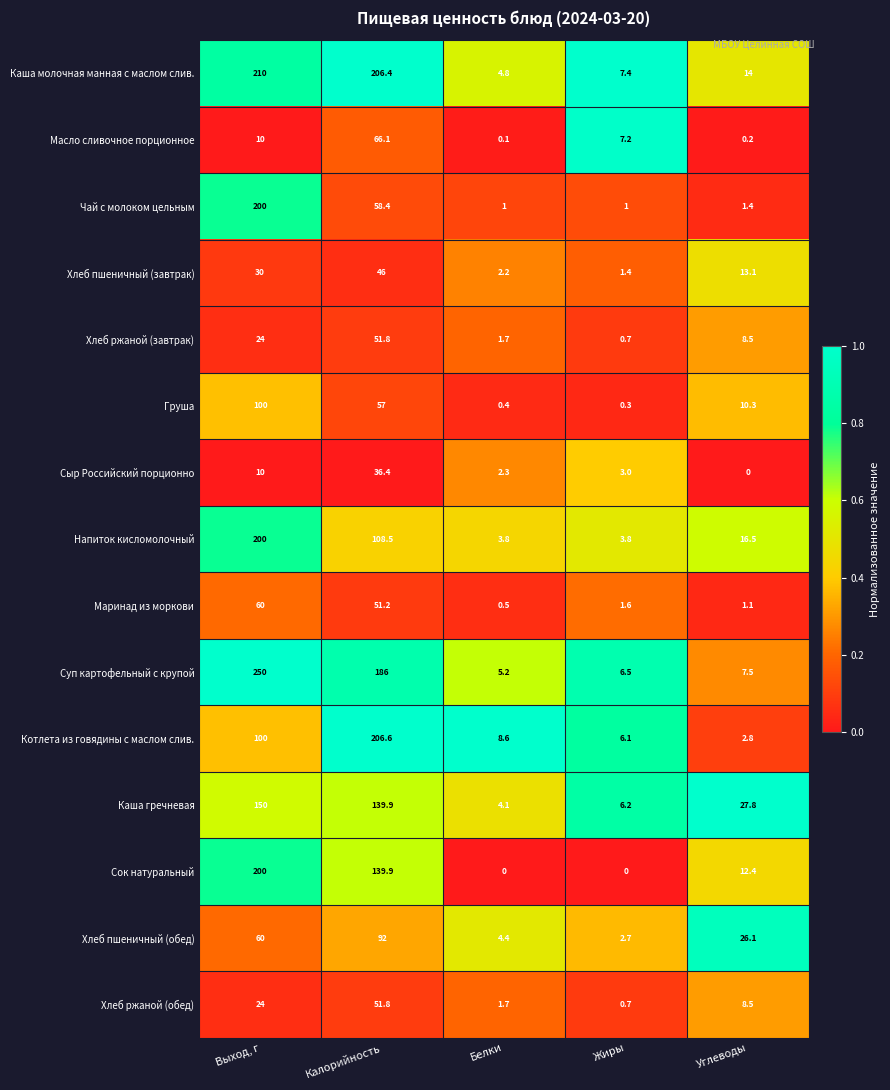

At which label does Сыр Российский порционно first exceed 3?

Выход, г